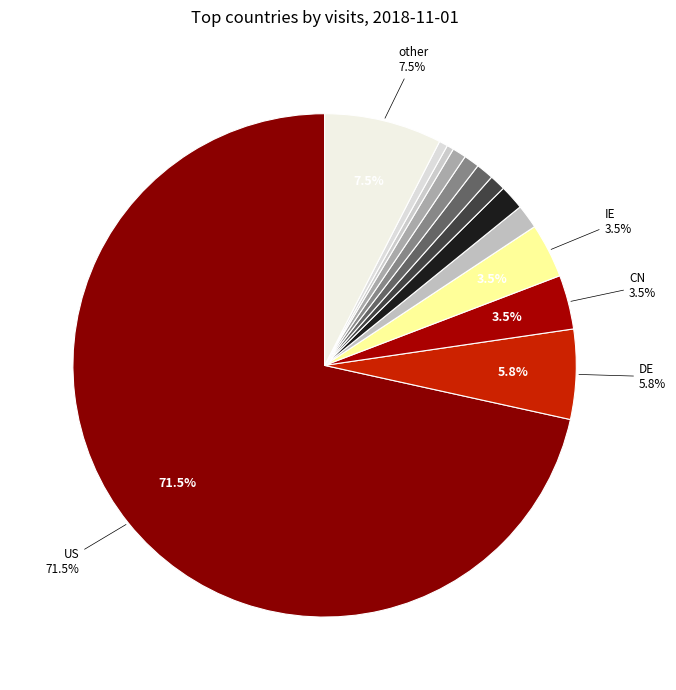

How many slices are in this pie chart?

13